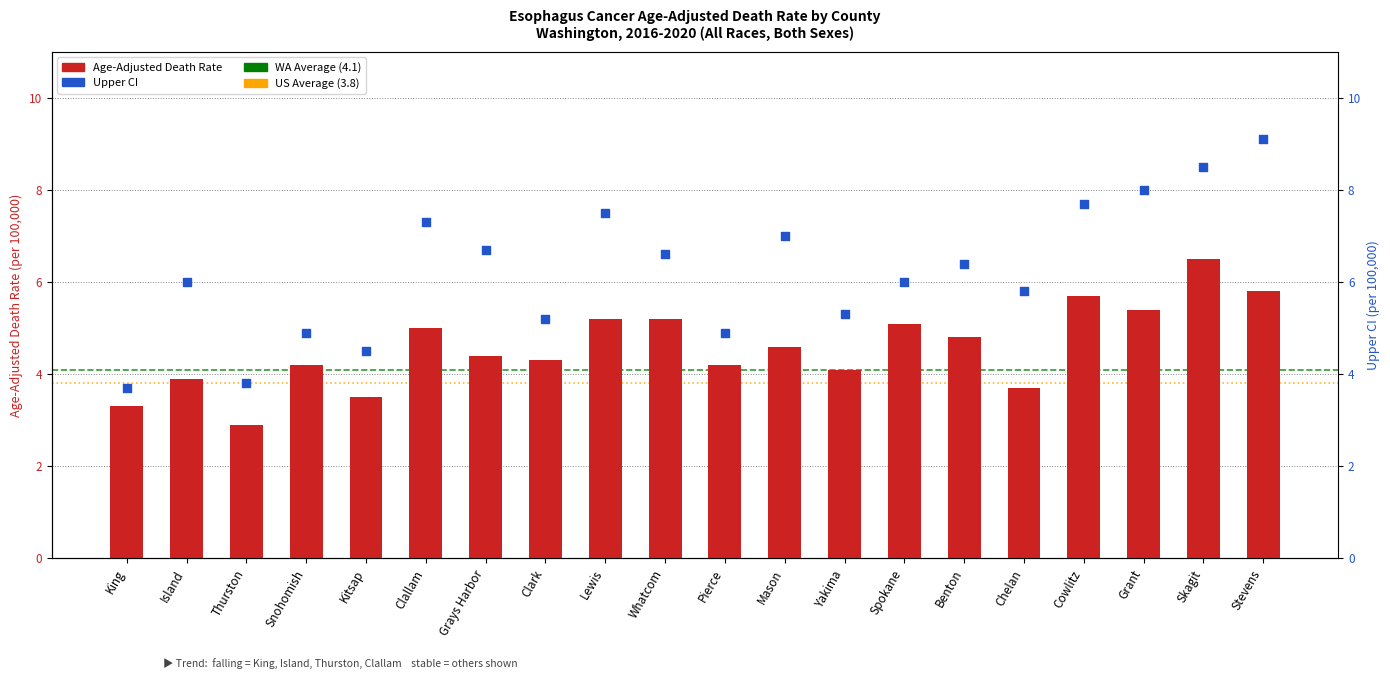

What are all the series names shown in the legend?

Age-Adjusted Death Rate, Upper CI